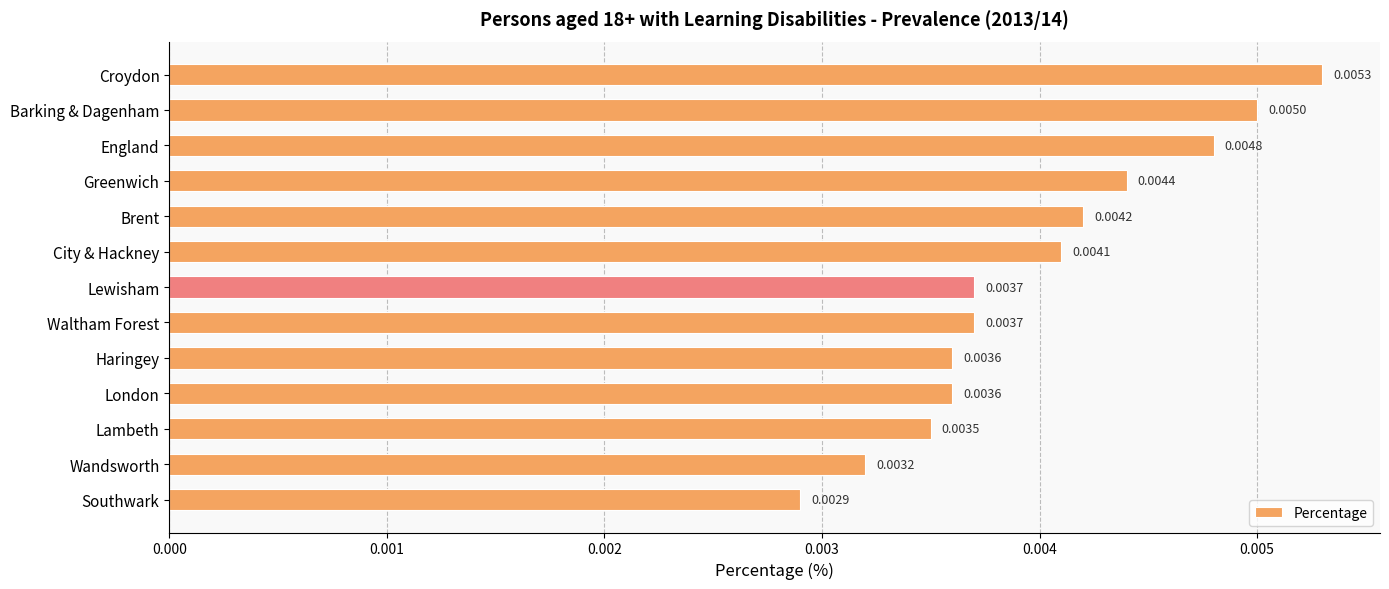

What is the label of the 6th bar from the top?

City & Hackney